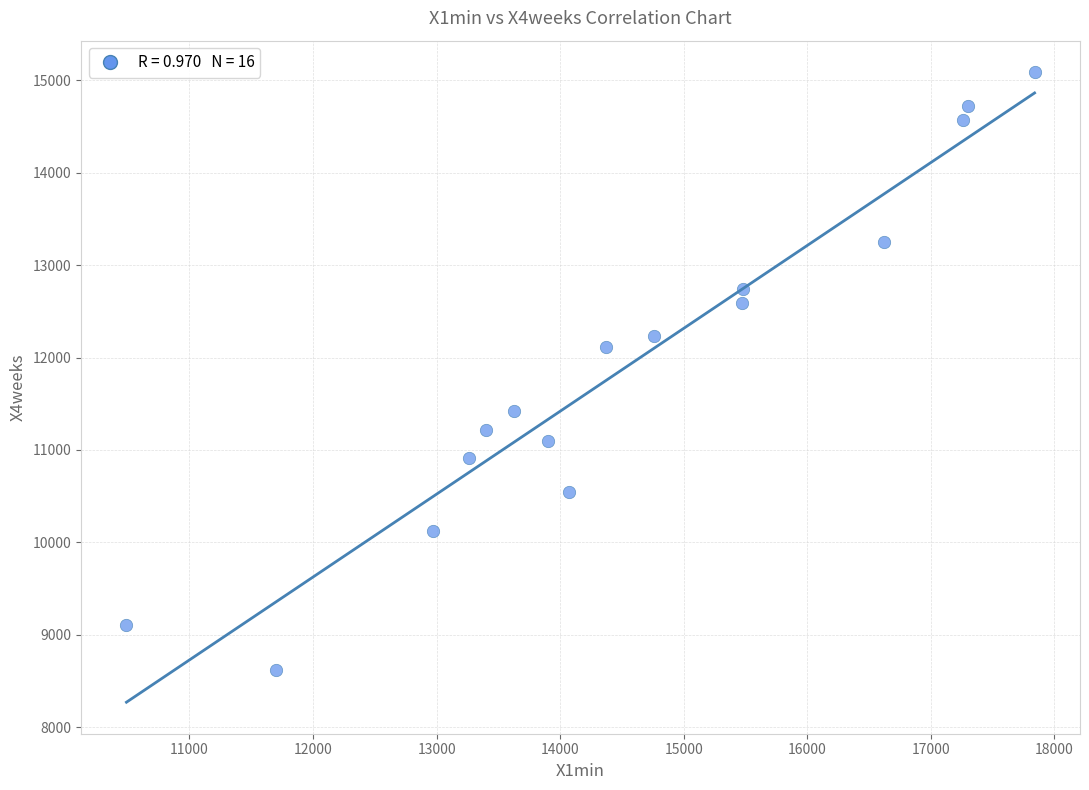

What Y value in the scatter plot is closest to 11855?

12110